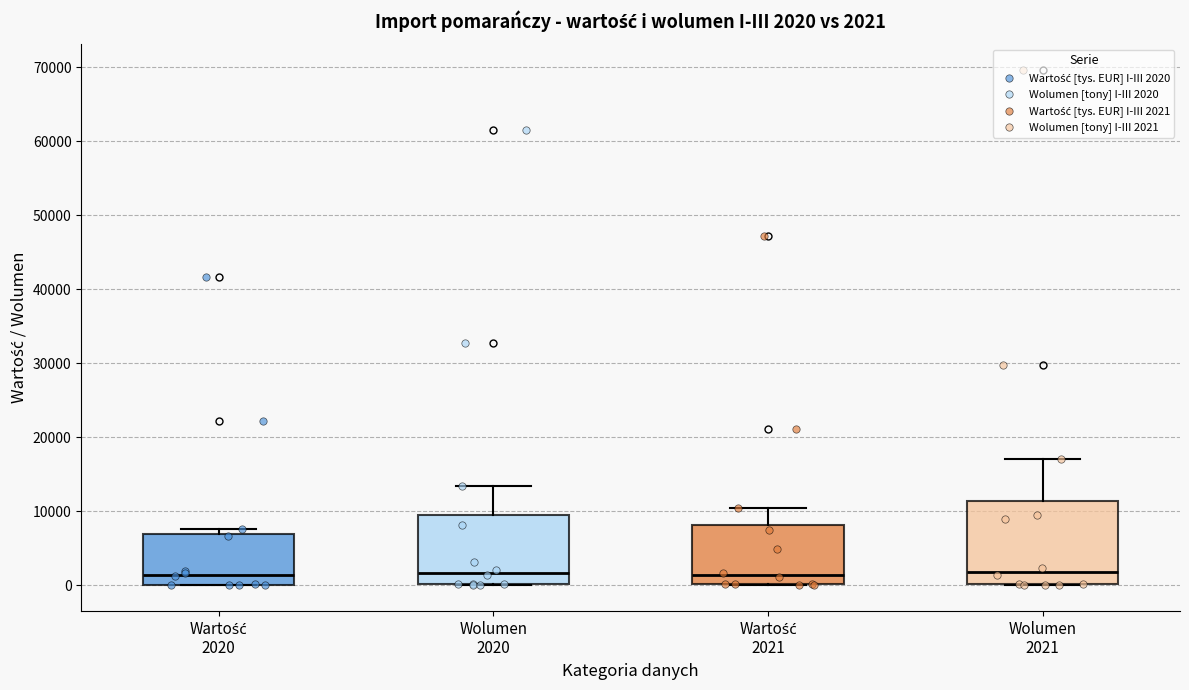

Comparing the boxes themselves (not the whiskers), which one is the tallest?

Wolumen 2021